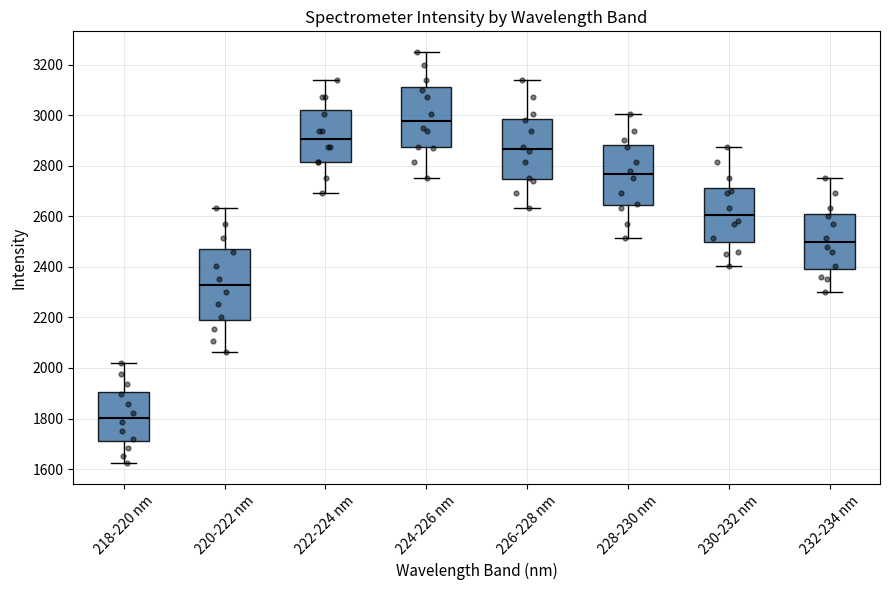

Where does the lower whisker of the box for 230-232 nm end on the y-axis? The values are not printed on the chart, so give them approximately, as read against the axis.

2400